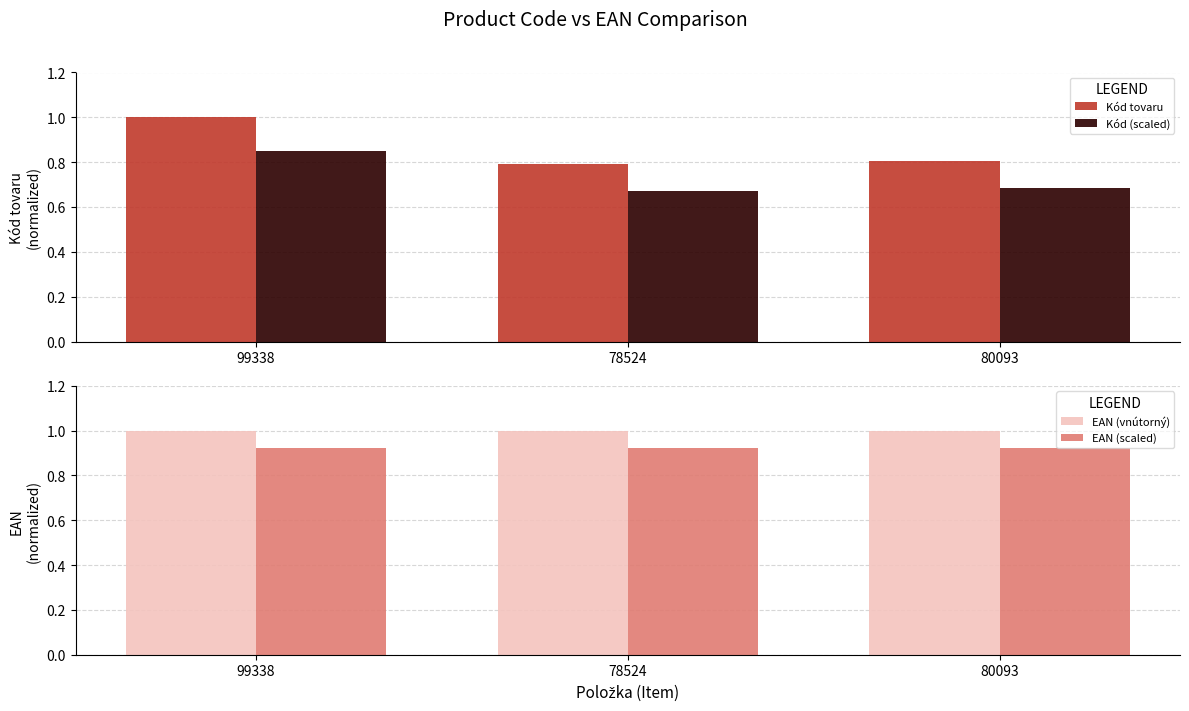

Reading left to right, what are all the values shown in this chart?

Kód tovaru: 99338=1.0	78524=0.8	80093=0.8
Kód (scaled): 99338=0.8	78524=0.7	80093=0.7
EAN (vnútorný): 99338=1.0	78524=1.0	80093=1.0
EAN (scaled): 99338=0.9	78524=0.9	80093=0.9